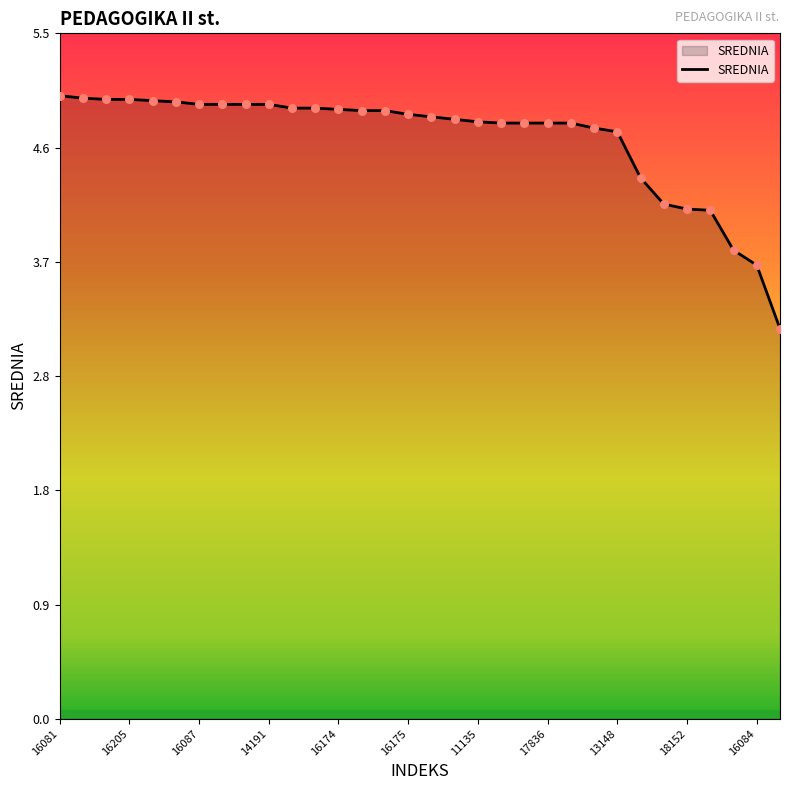

What is the smallest value displayed?

3.1